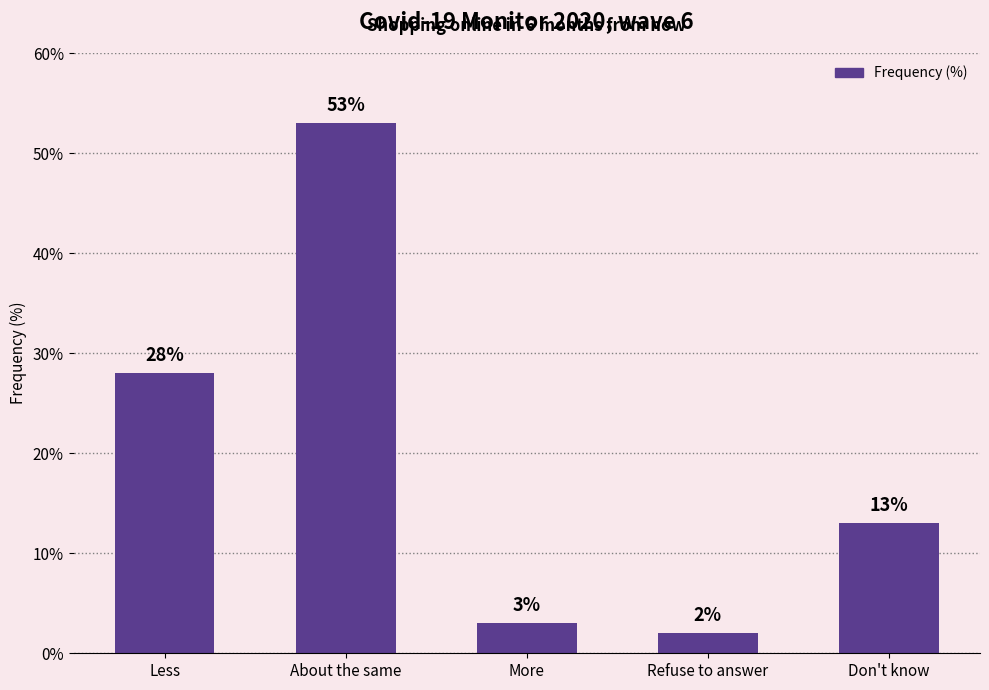

Rank the categories by value from lowest to highest.

Refuse to answer, More, Don't know, Less, About the same